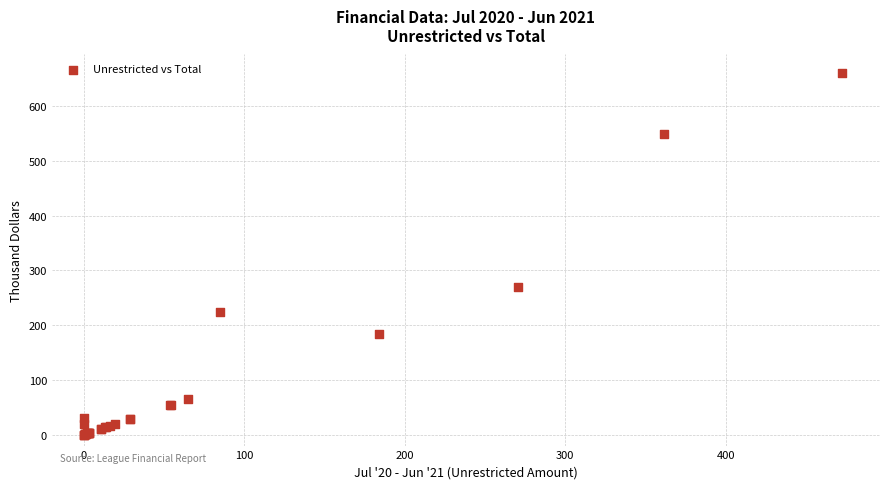

What Y value in the scatter plot is closest to 330?

270.4